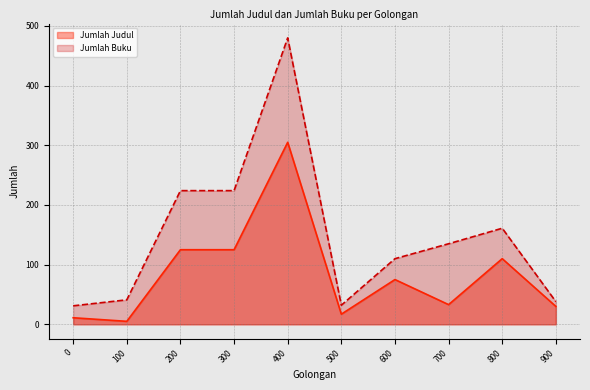

What is the value of the Jumlah Judul point at the 1st from the left?

11